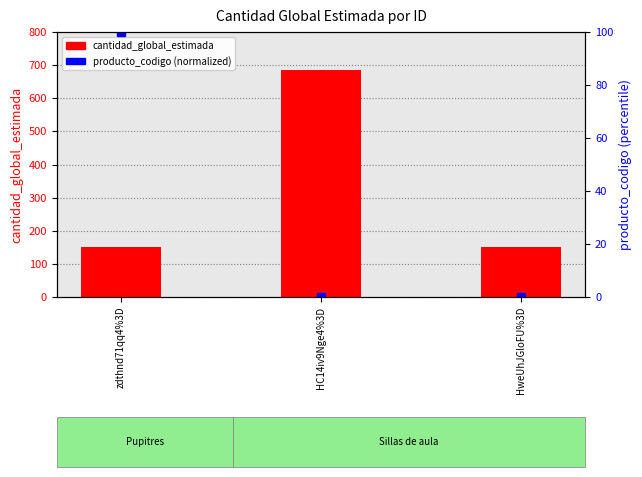

How many values in the cantidad_global_estimada series exceed 150?

1